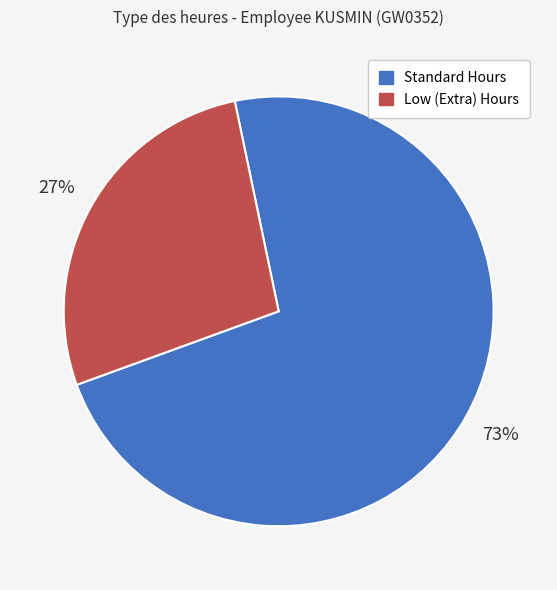

Does any single category account for the majority?

Yes